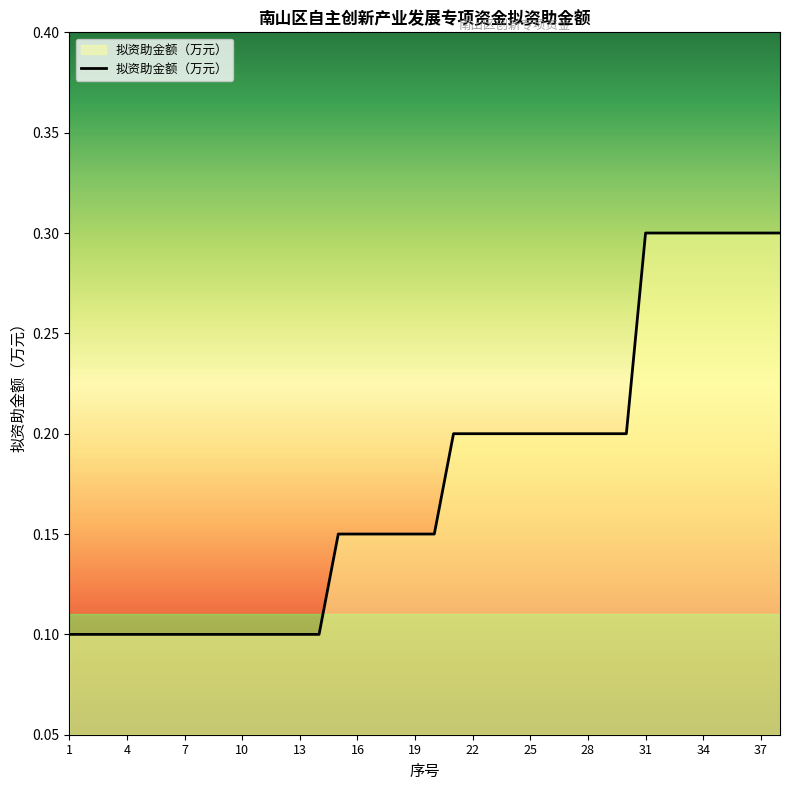

What is the greatest value displayed?

0.3